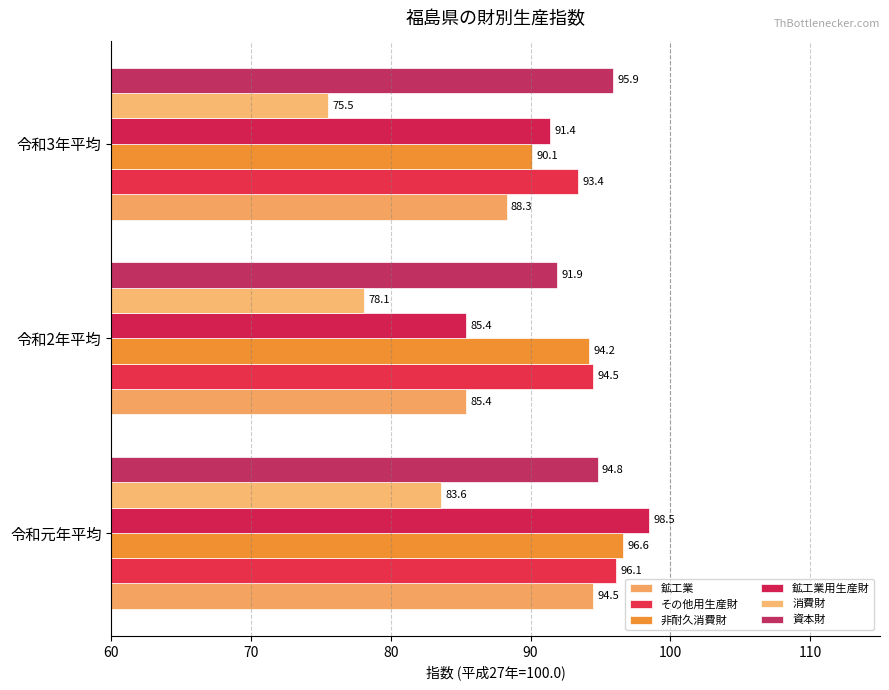

What are all the series names shown in the legend?

鉱工業, その他用生産財, 非耐久消費財, 鉱工業用生産財, 消費財, 資本財